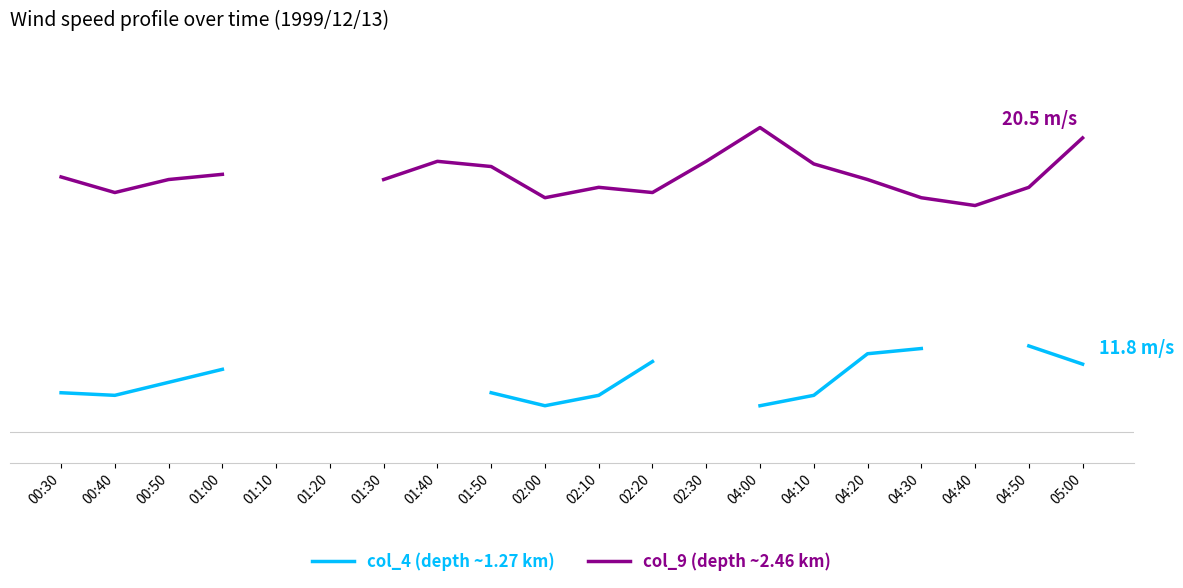

Where does the col_9 (depth ~2.46 km) series first go above 19?

01:00